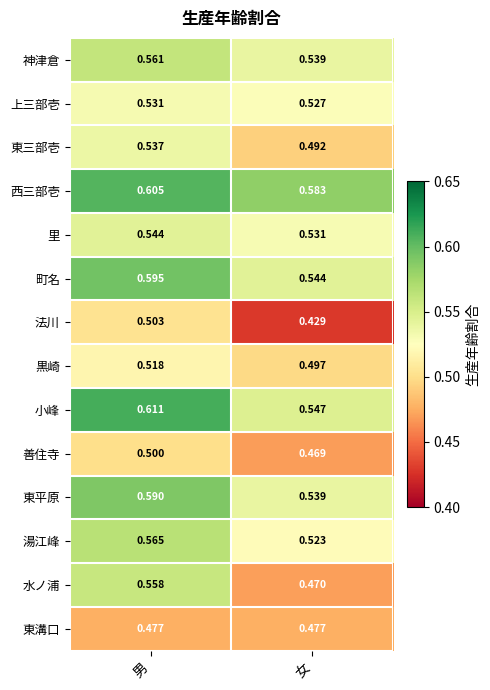

Rank the series by their maximum value, from highest to lowest.

小峰, 西三部壱, 町名, 東平原, 湯江峰, 神津倉, 水ノ浦, 里, 東三部壱, 上三部壱, 黒崎, 法川, 善住寺, 東溝口